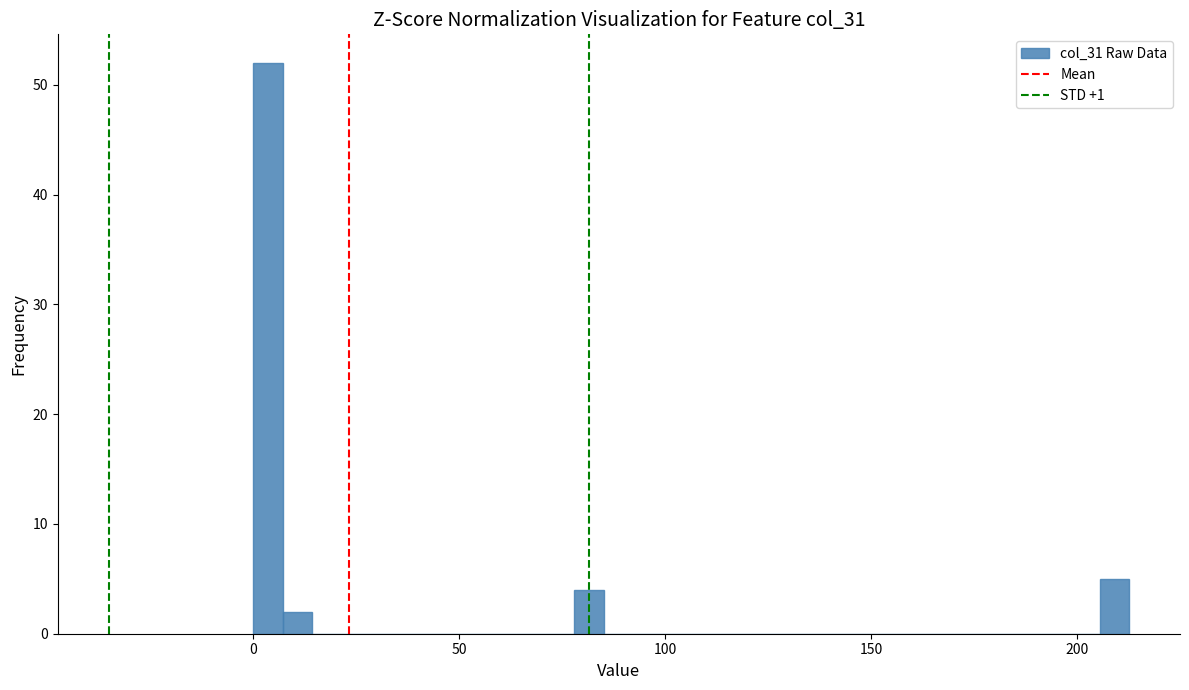

Read against the x-axis, roughly where is the centre of the tallest bar?

5